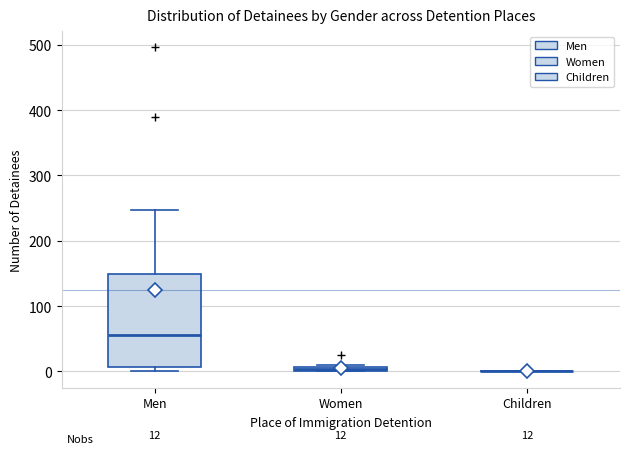

Comparing the boxes themselves (not the whiskers), which one is the tallest?

Men